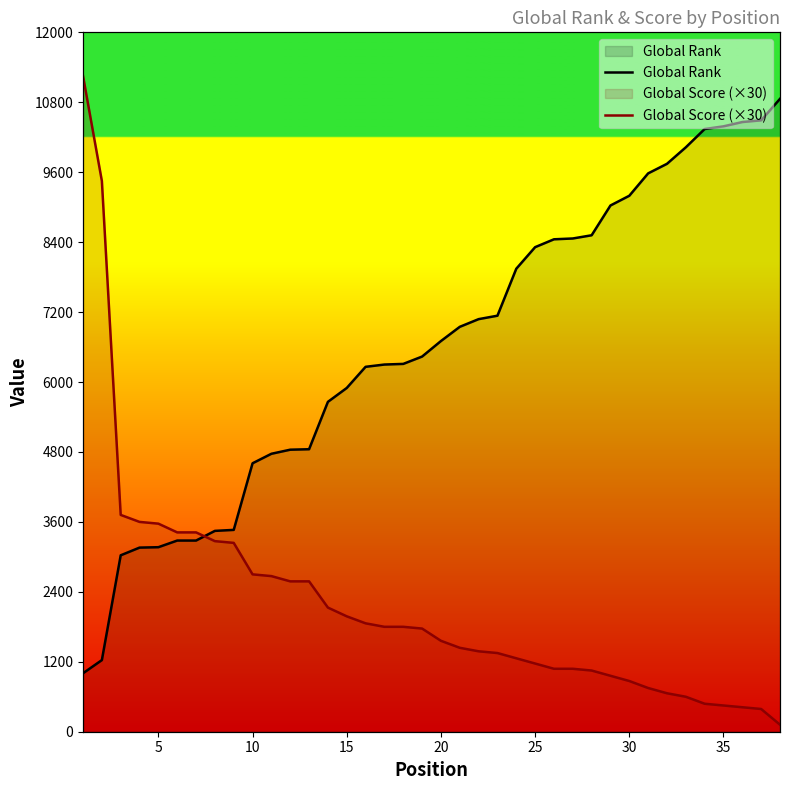

What is the sum of all Global Rank values?

250650